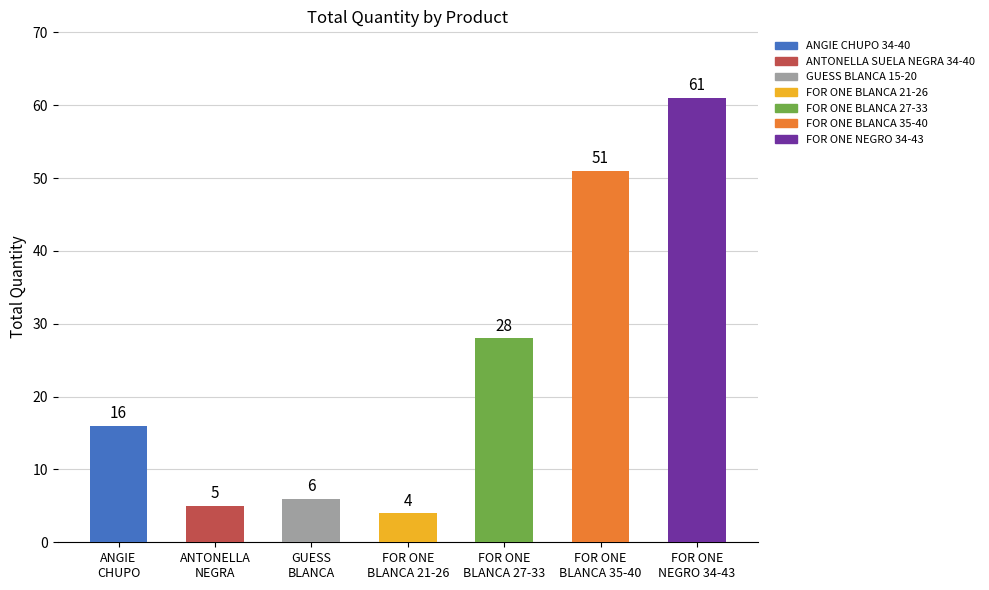

Reading right to left, what are all the values shown in this chart?

FOR ONE NEGRO 34-43 EXPANSO=61	FOR ONE BLANCA 35-40=51	FOR ONE BLANCA 27-33 EXPANSO=28	FOR ONE BLANCA 21-26 ESPANSO=4	GUESS BLANCA 15-20=6	ANTONELLA SUELA NEGRA 34-40=5	ANGIE CHUPO 34-40=16